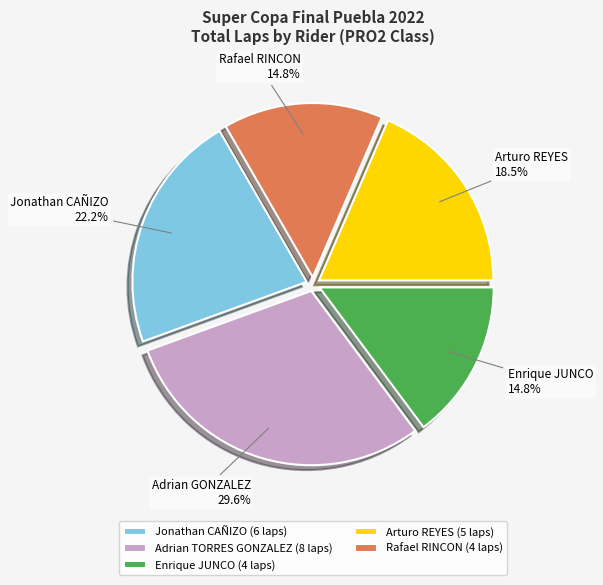

Which slice is the largest?

Adrian TORRES GONZALEZ